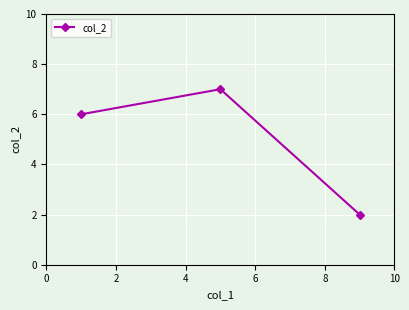

What is the difference between the maximum and minimum values?

5